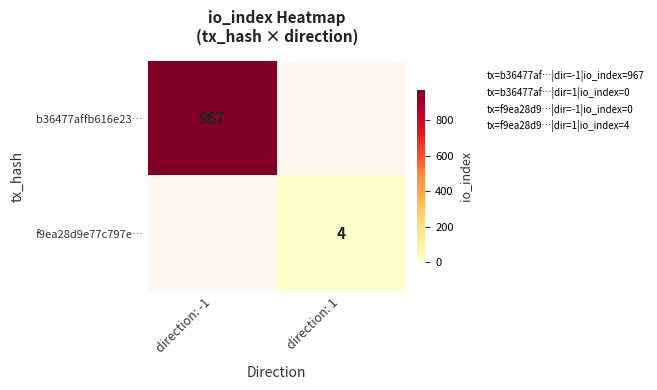

Count the number of categories in the chart.

2